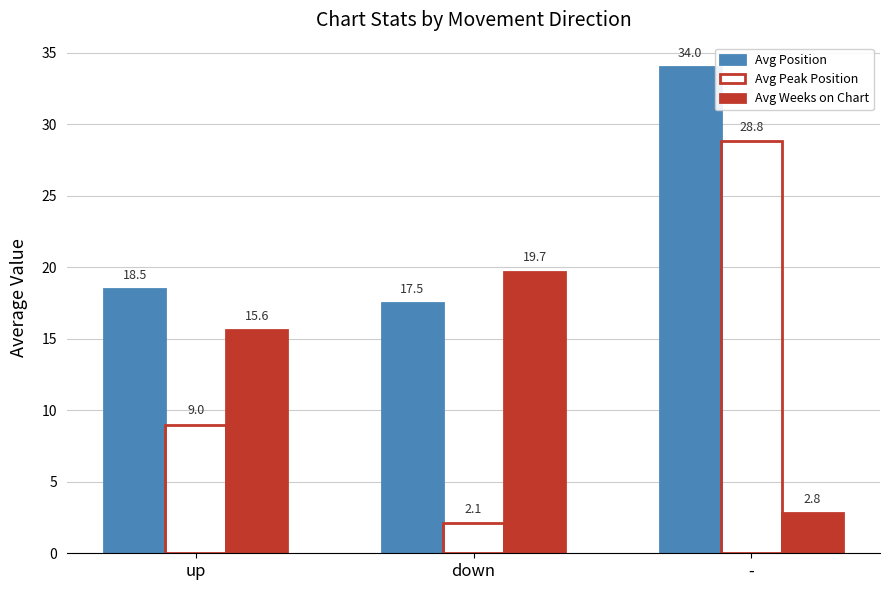

What is the average value of the Avg Peak Position series?

13.3